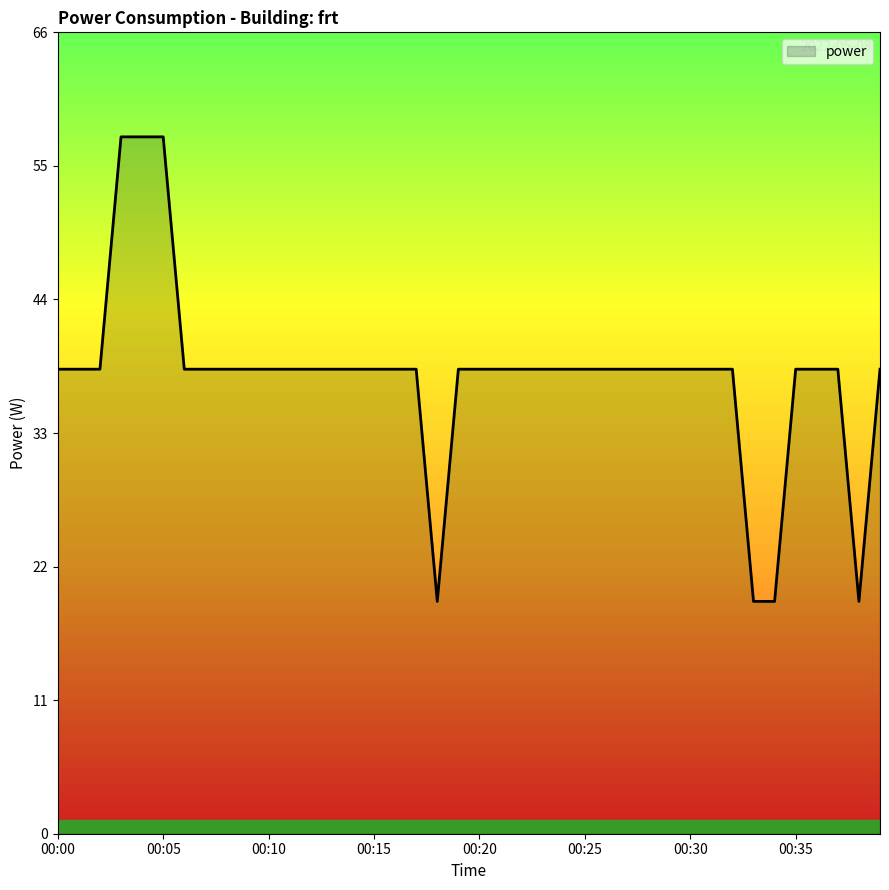

What is the difference between the maximum and minimum values?

38.1